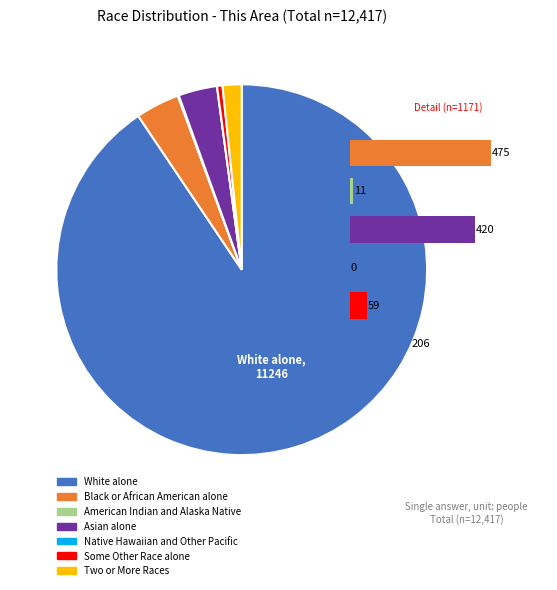

To the nearest percent, what is the difference between the largest and smallest slice percentages?

91%